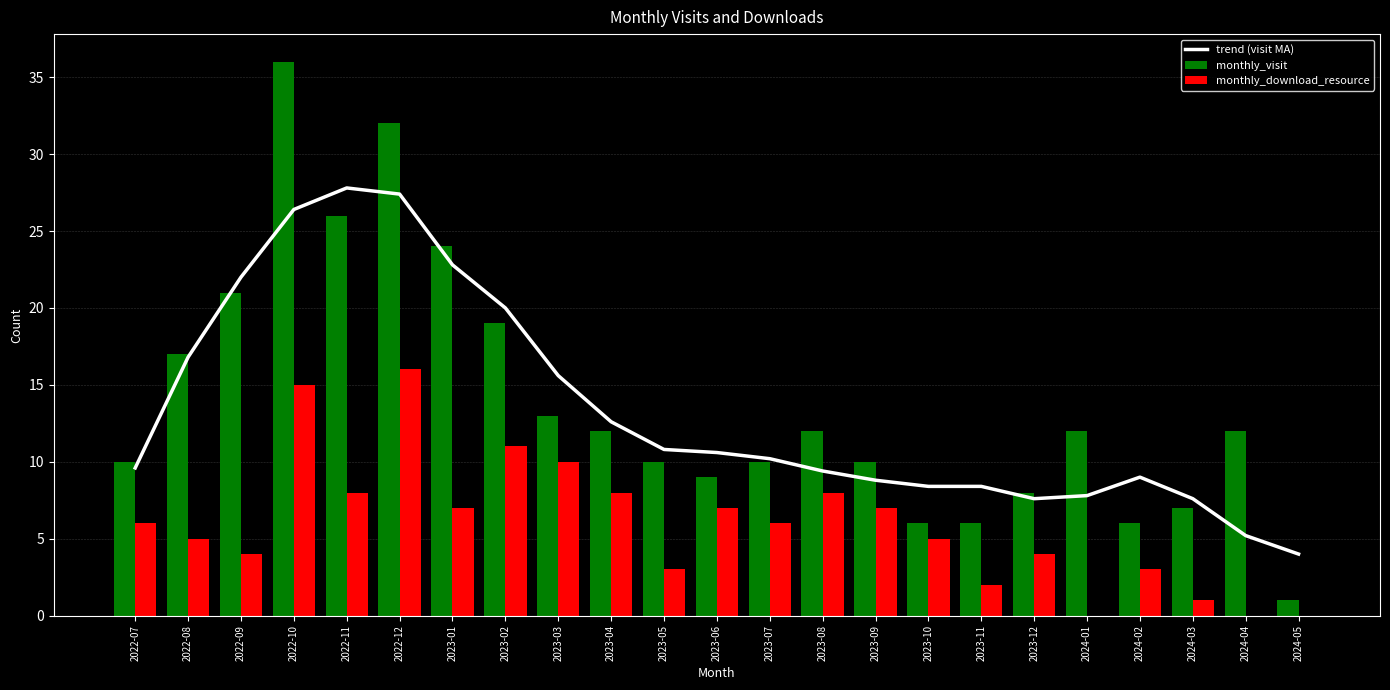

At 2022-12, list the series in order from smallest to largest.

monthly_download_resource, trend (visit MA), monthly_visit